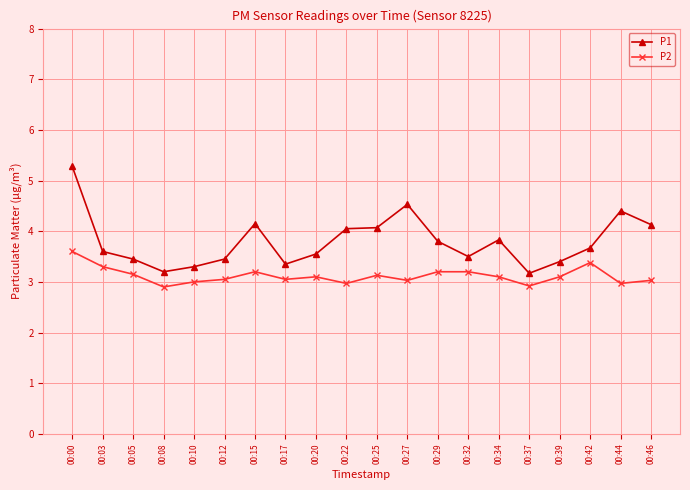

What are all the series names shown in the legend?

P1, P2